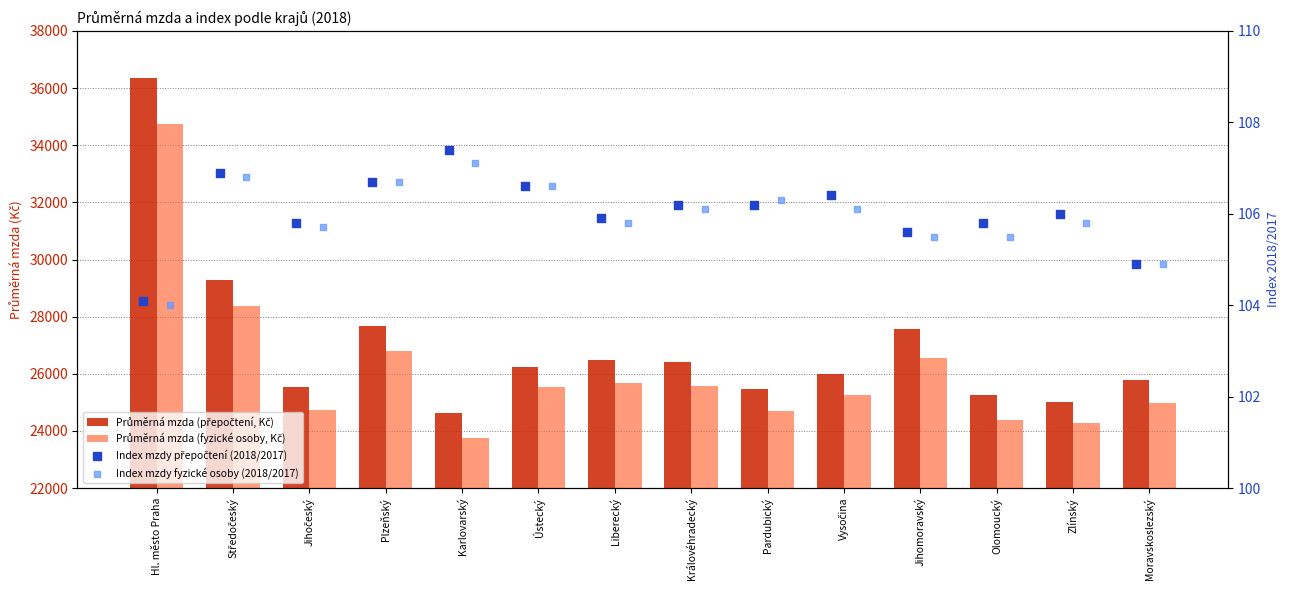

What are all the series names shown in the legend?

Průměrná mzda (přepočtení, Kč), Průměrná mzda (fyzické osoby, Kč), Index mzdy přepočtení (2018/2017), Index mzdy fyzické osoby (2018/2017)